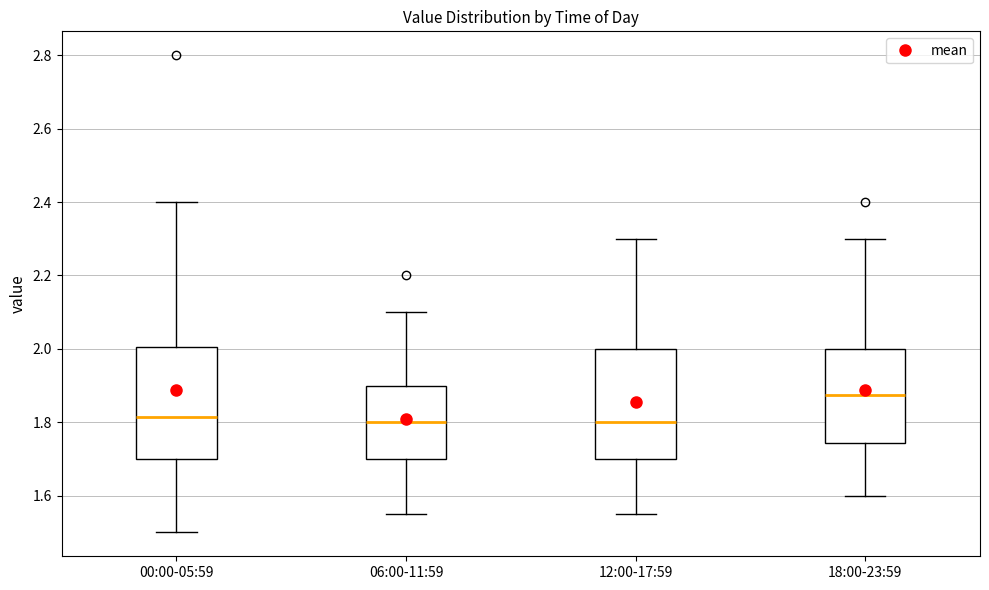

Reading left to right, transcribe this box plot: for each box, give where its median line is, the range the box spans, and where its two whiskers end, as read against the y-axis. The values are not printed on the chart, so give them approximately, as read against the axis.

00:00-05:59: median 1.82, box 1.70 to 2.00, whiskers 1.50 to 2.40
06:00-11:59: median 1.80, box 1.70 to 1.90, whiskers 1.56 to 2.10
12:00-17:59: median 1.80, box 1.70 to 2.00, whiskers 1.56 to 2.30
18:00-23:59: median 1.88, box 1.74 to 2.00, whiskers 1.60 to 2.30